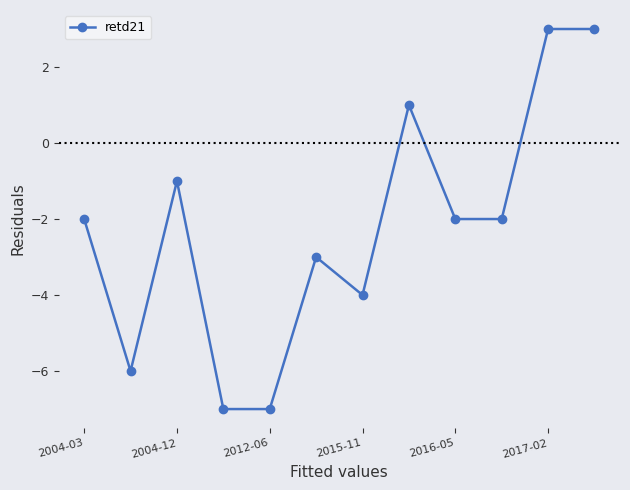

What is the difference between the maximum and minimum values?

10